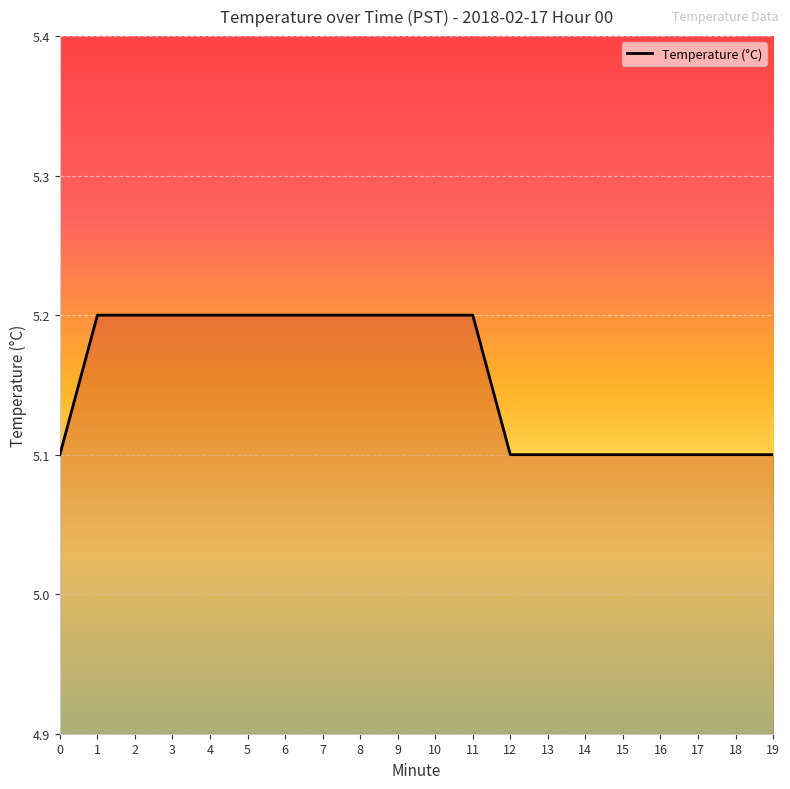

What is the ratio of the value at 14 to the value at 12?

1.0